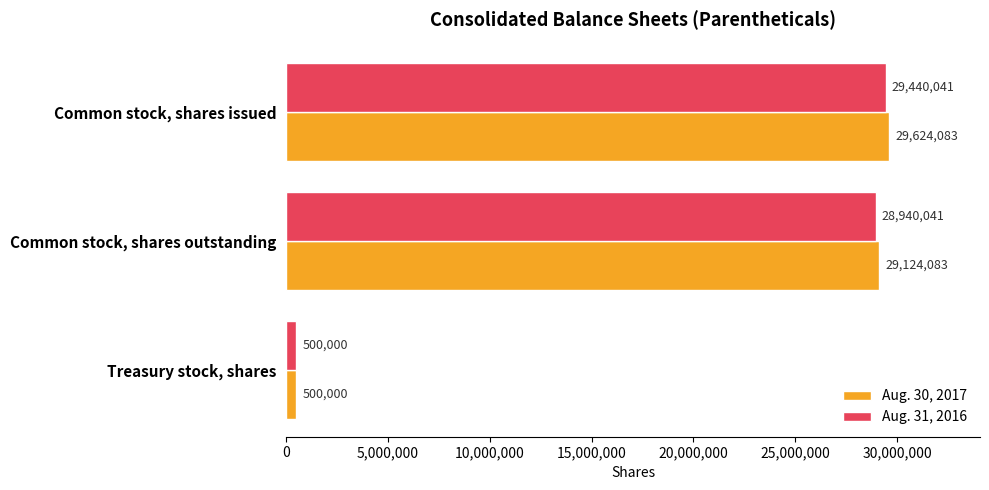

What value does the Aug. 31, 2016 series have at Common stock, shares outstanding?

28940041